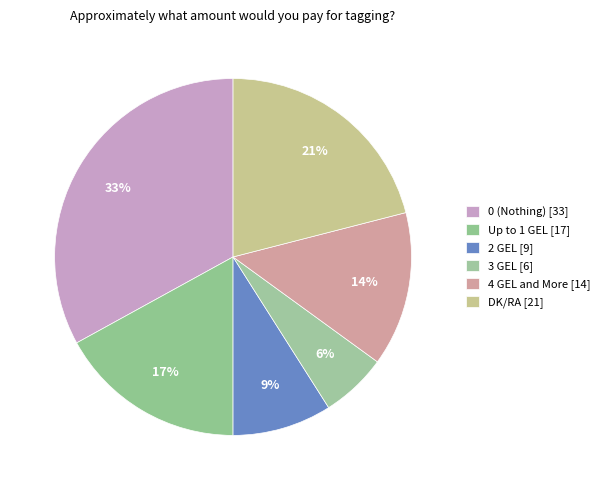

What is the smallest slice in the pie chart?

3 GEL